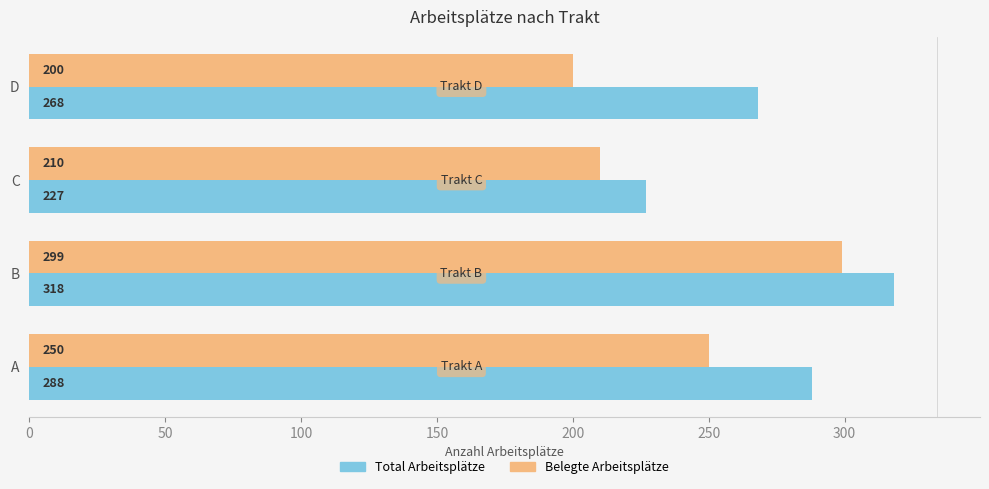

Count the Total Arbeitsplätze values in the range 268 to 318.

3